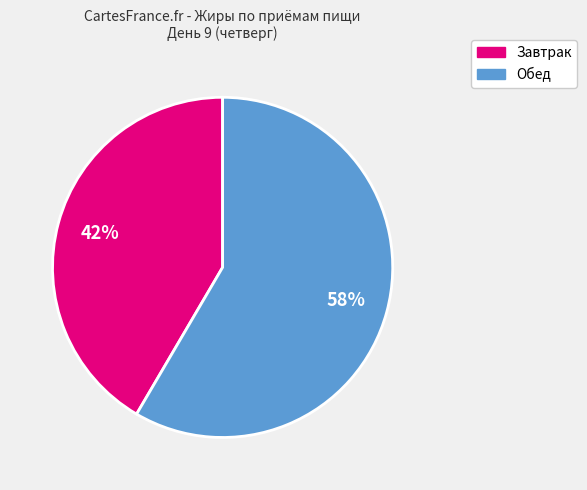

Does any single category account for the majority?

Yes